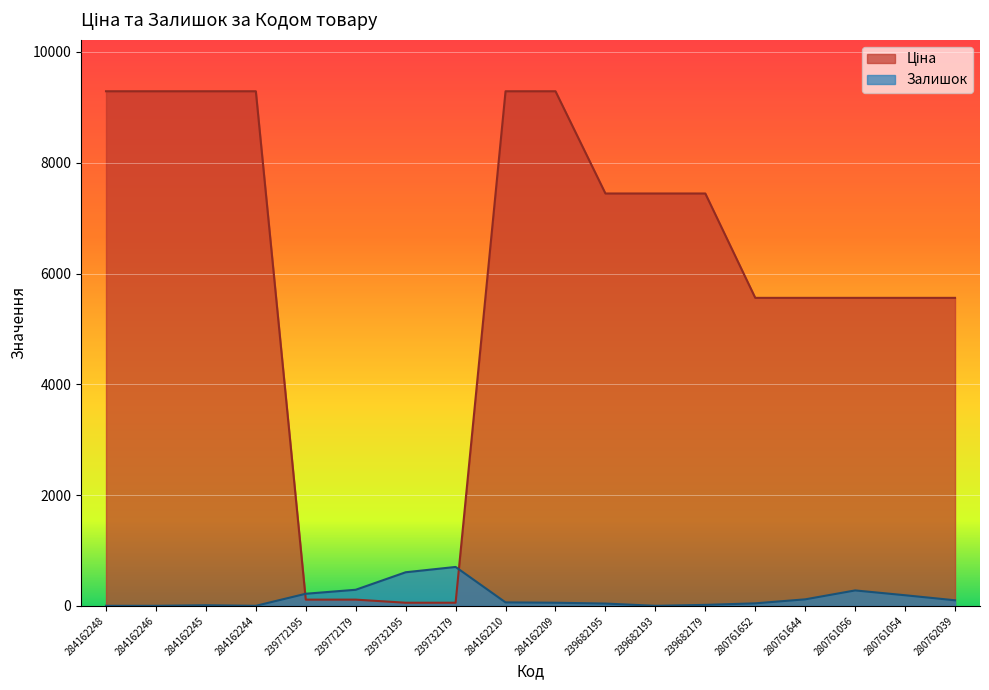

Is it true that Ціна equals 13214.3 at 284162209?

False